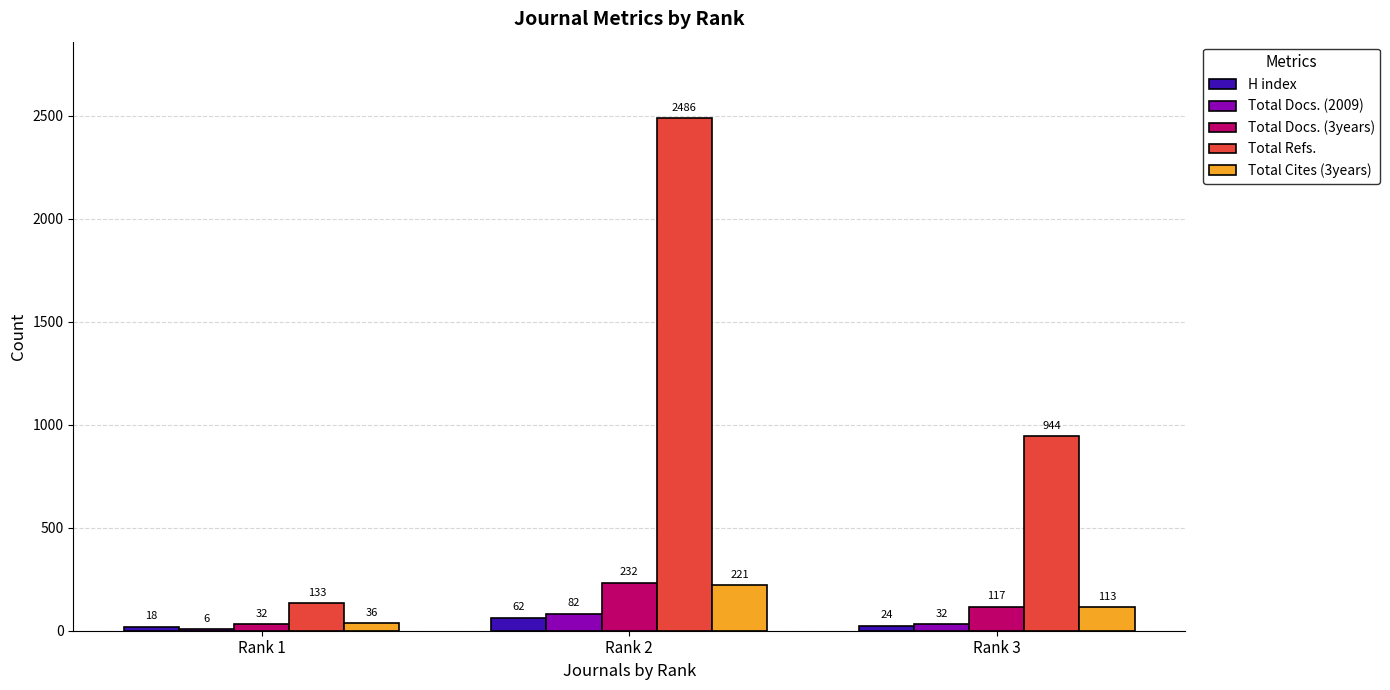

Is the value of Total Docs. (3years) at Rank 3 greater than the value of H index at Rank 2?

Yes